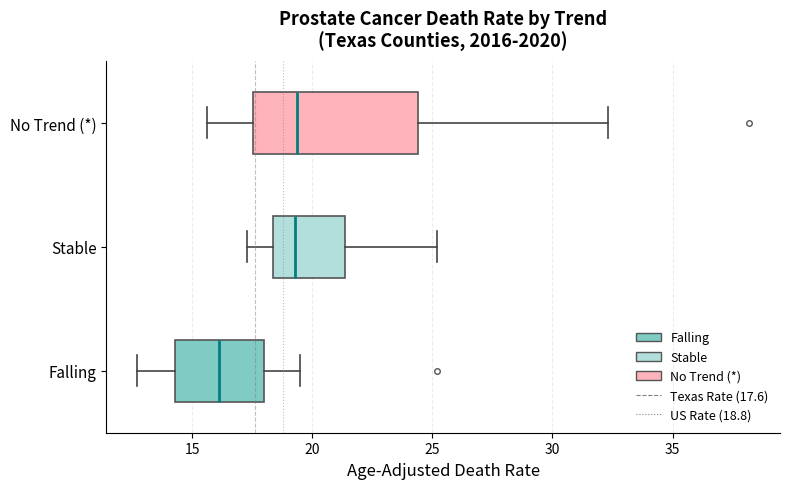

Reading bottom to top, transcribe this box plot: for each box, give where its median line is, the range the box spans, and where its two whiskers end, as read against the x-axis. The values are not printed on the chart, so give them approximately, as read against the axis.

Falling: median 16.0, box 14.5 to 18.0, whiskers 12.5 to 19.5
Stable: median 19.5, box 18.5 to 21.5, whiskers 17.5 to 25.0
No Trend (*): median 19.5, box 17.5 to 24.5, whiskers 15.5 to 32.5